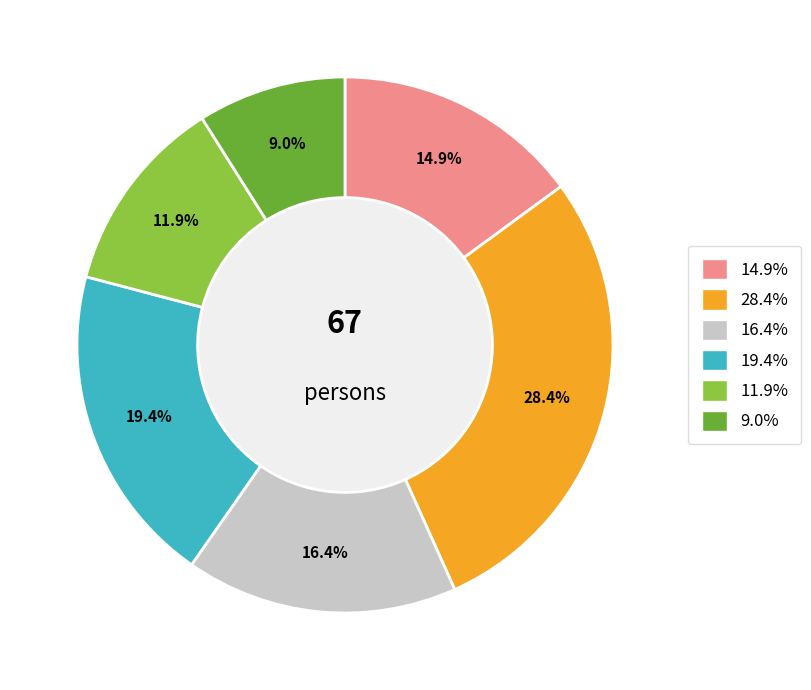

Does any single category account for the majority?

No